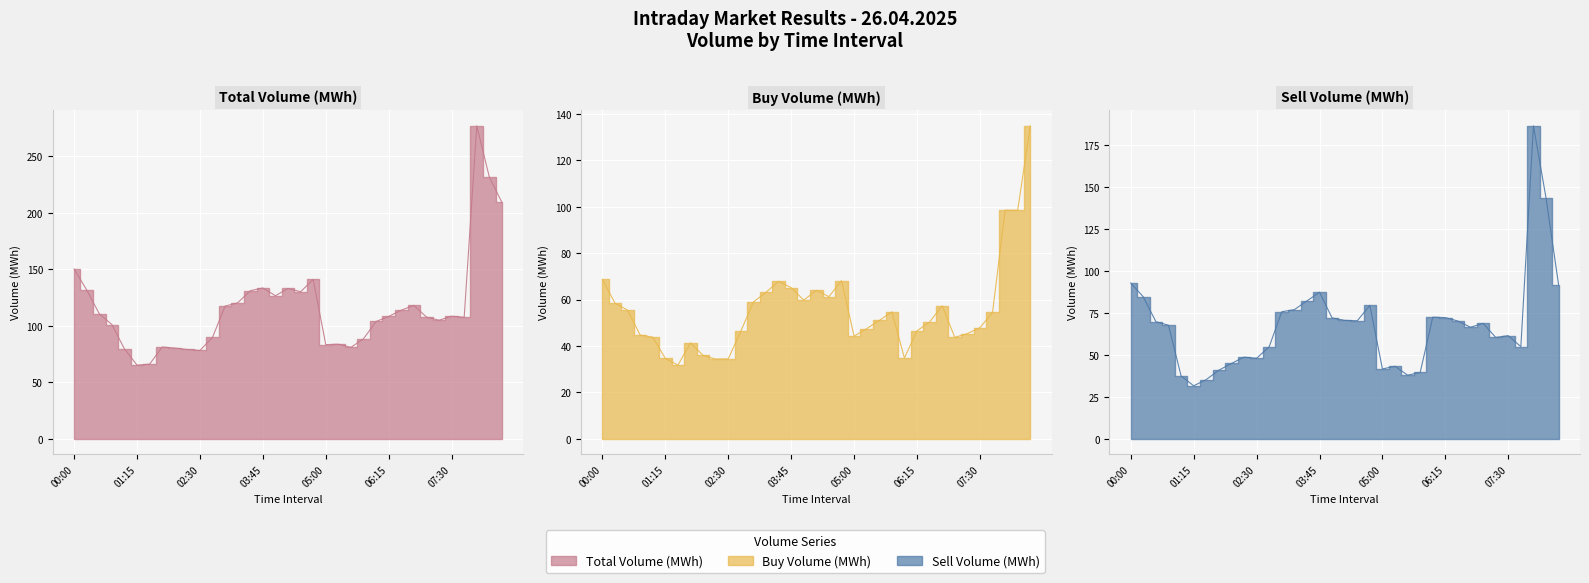

Rank the series at 00:45 from highest to lowest value.

Total Volume (MWh), Sell Volume (MWh), Buy Volume (MWh)